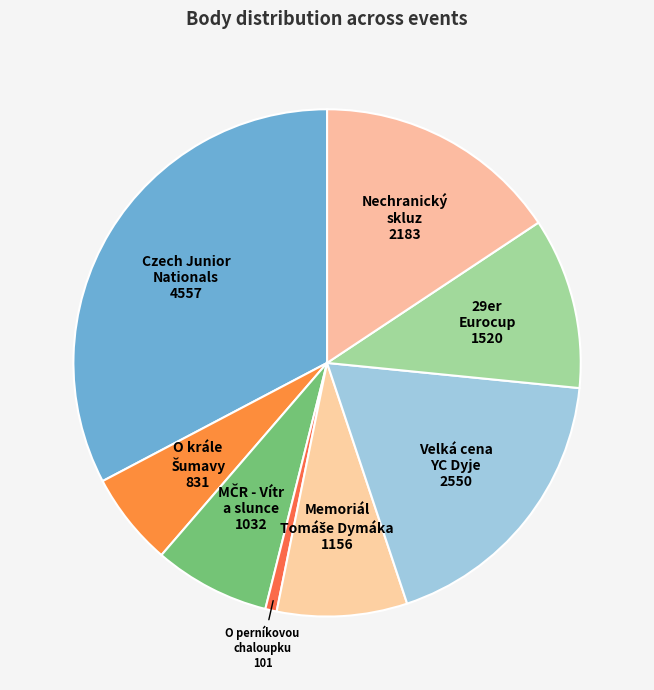

How many slices are in this pie chart?

8